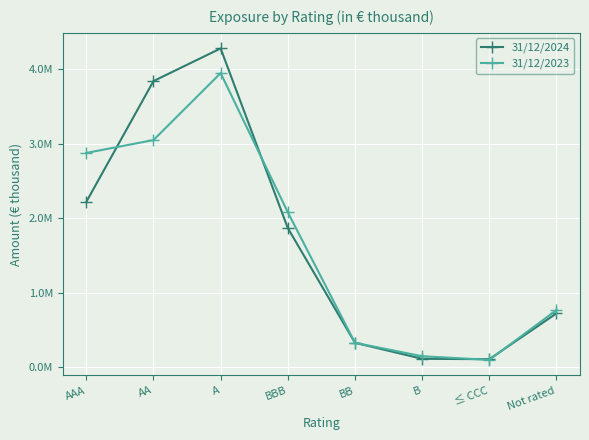

At which category does 31/12/2024 reach its first local valley?

≤ CCC